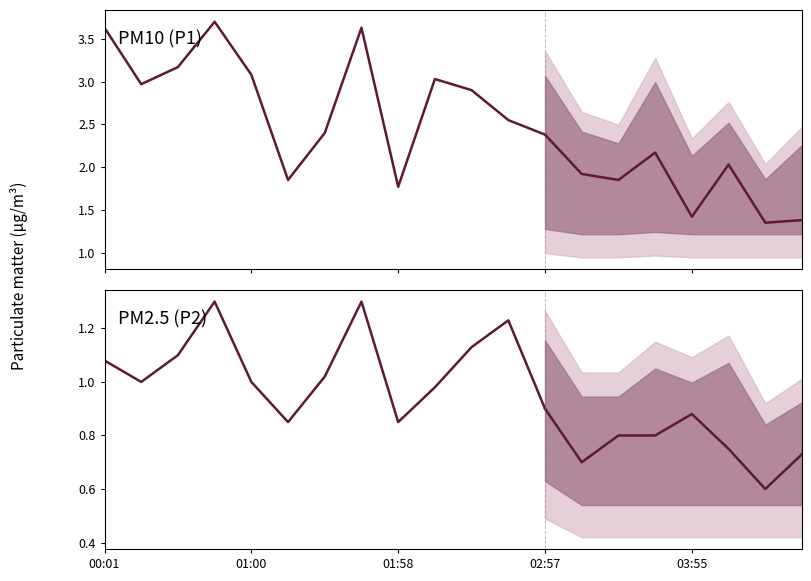

Rank the series at 01:58 from lowest to highest value.

P2, P1